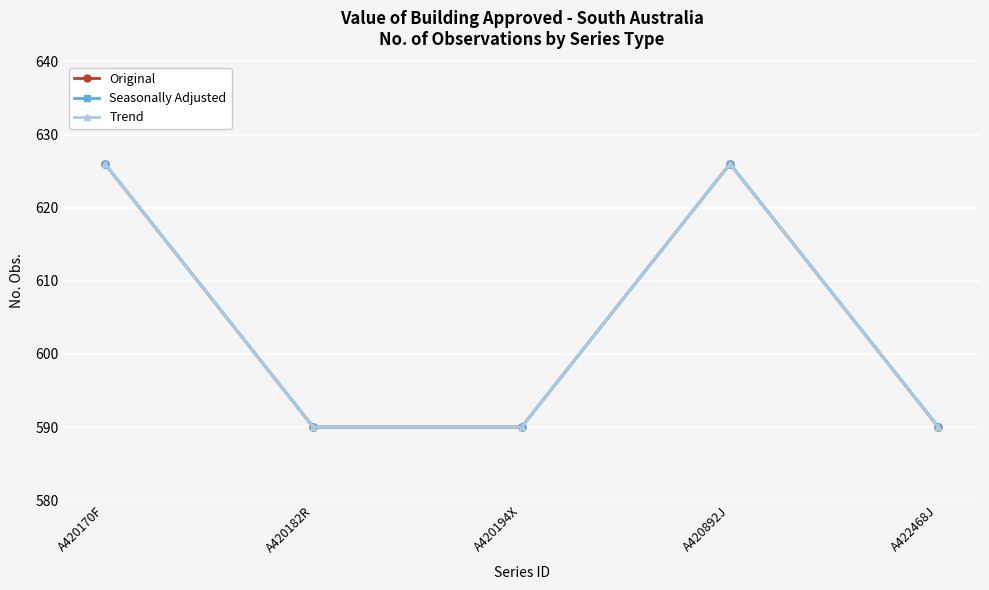

What is the difference between the second highest and minimum values in the Trend series?

36